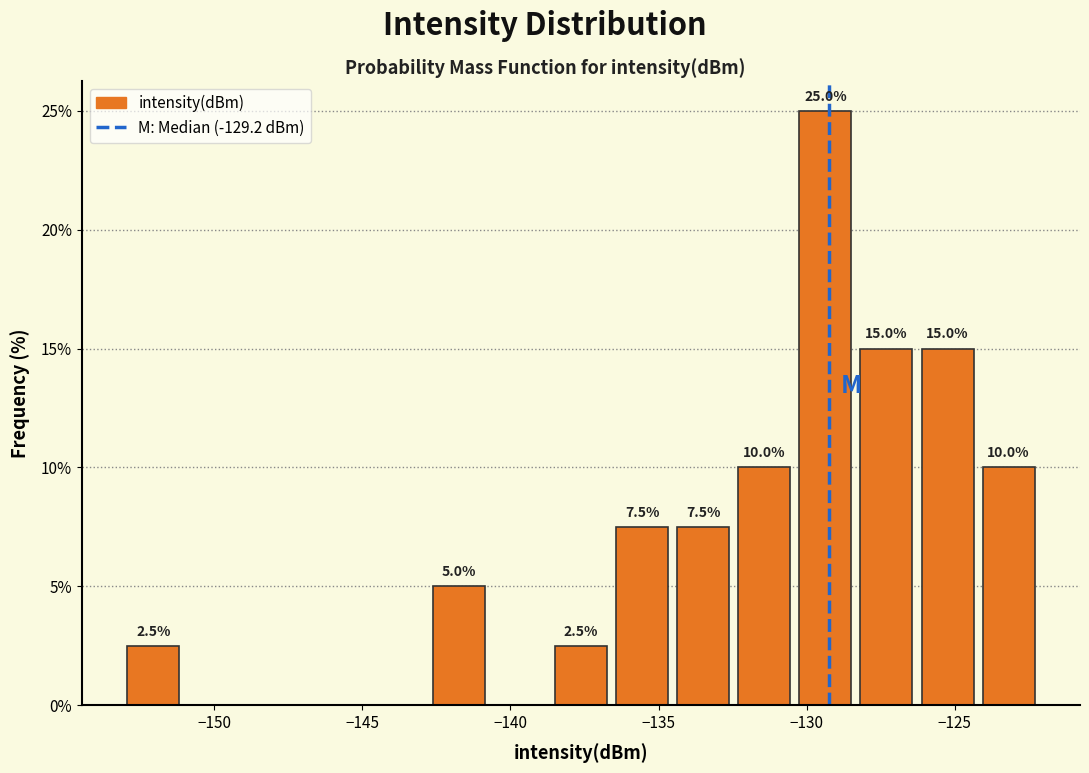

Over which range of the x-axis is the bar tallest?

-130.5 to -128.5